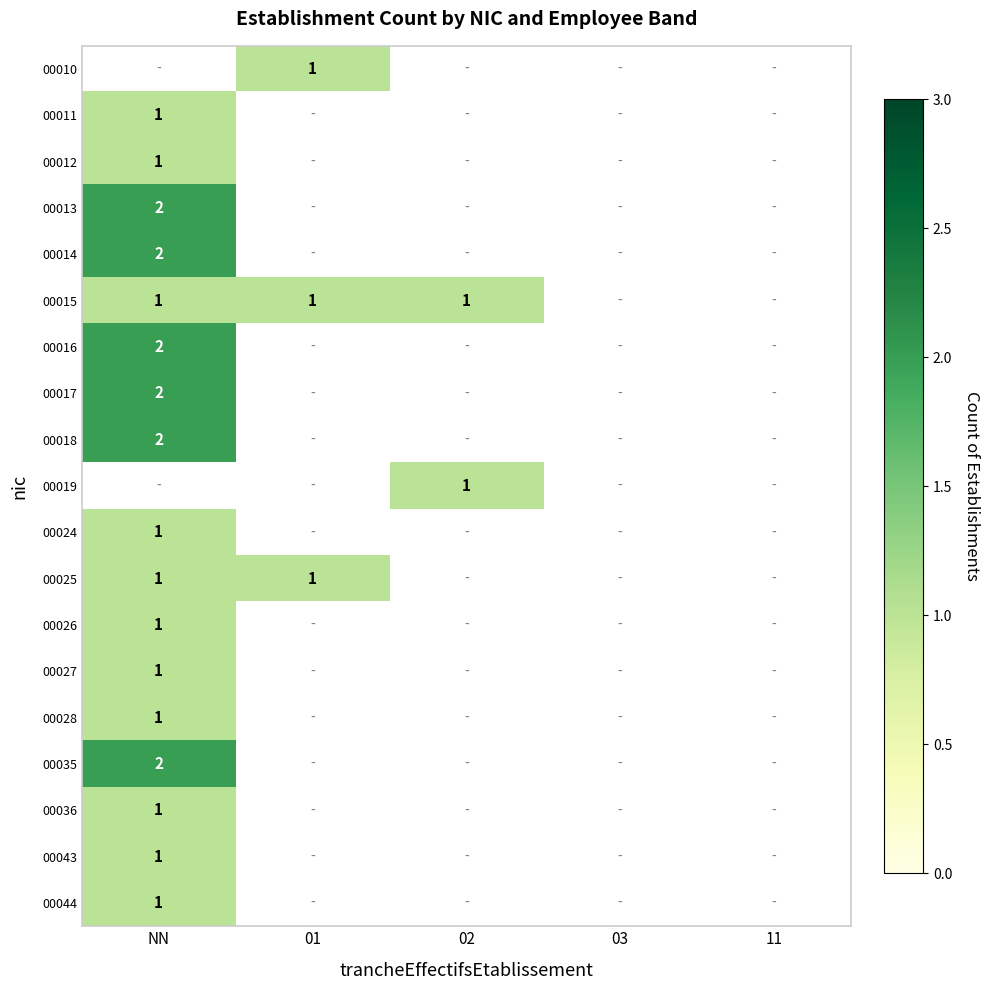

The 00026 series shows 0 at NN. True or false?

False